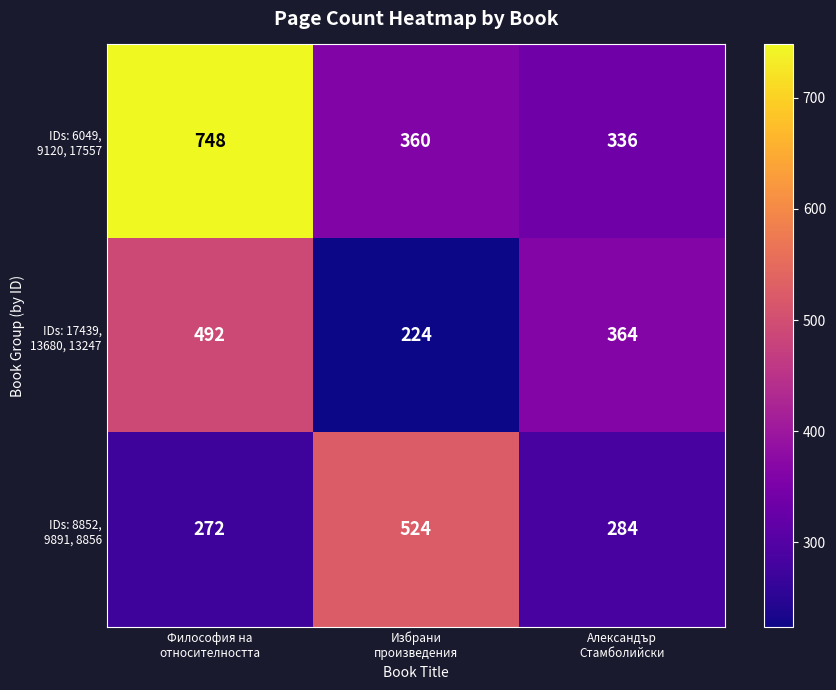

What is the smallest value displayed?

224